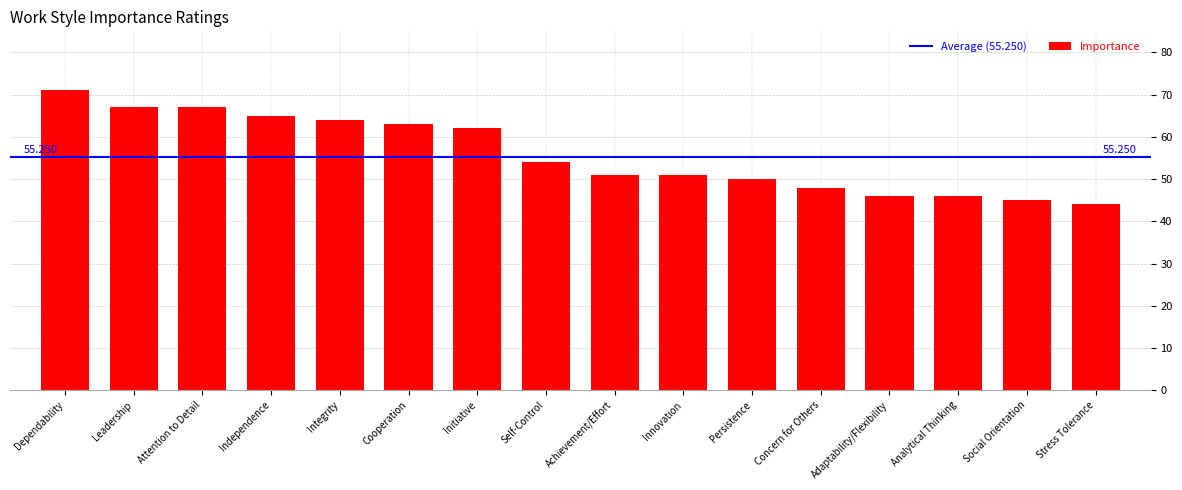

Where is the data nearest to the value 57?

Self-Control